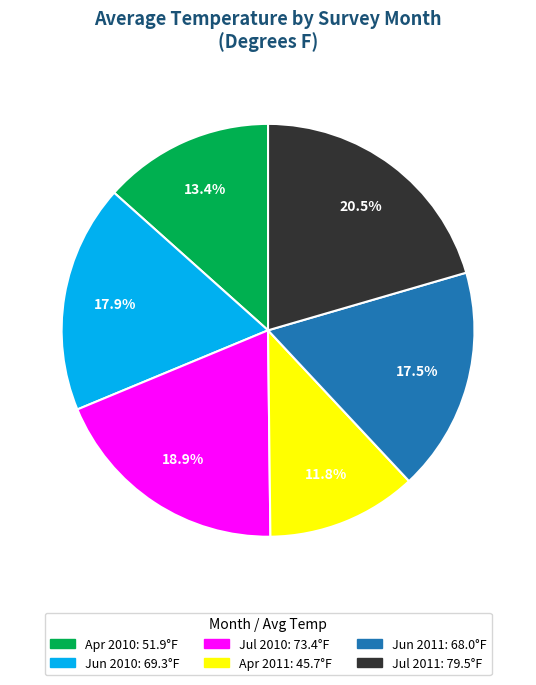

Is there any slice that represents more than half of the pie?

No